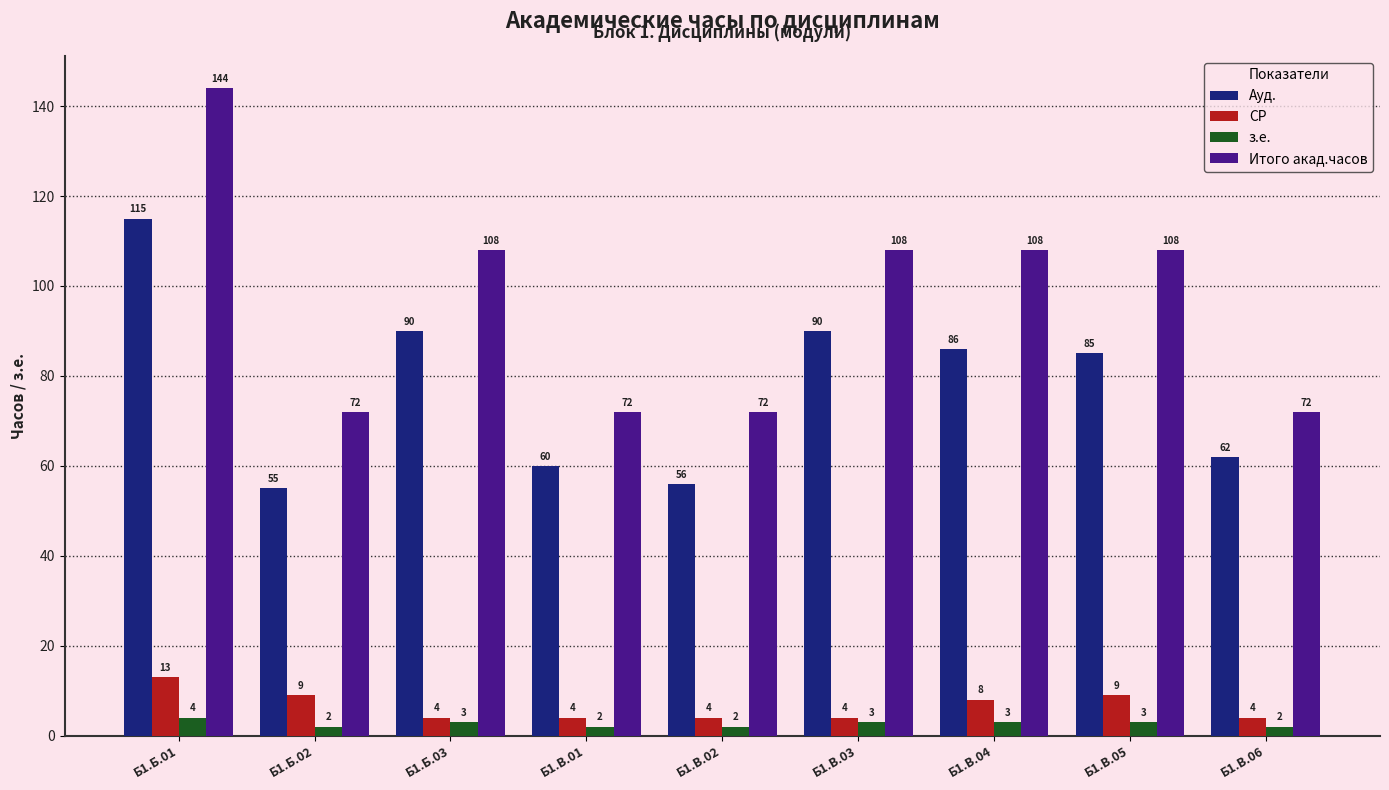

Which series changed the most between Б1.В.02 and Б1.В.03?

Итого акад.часов